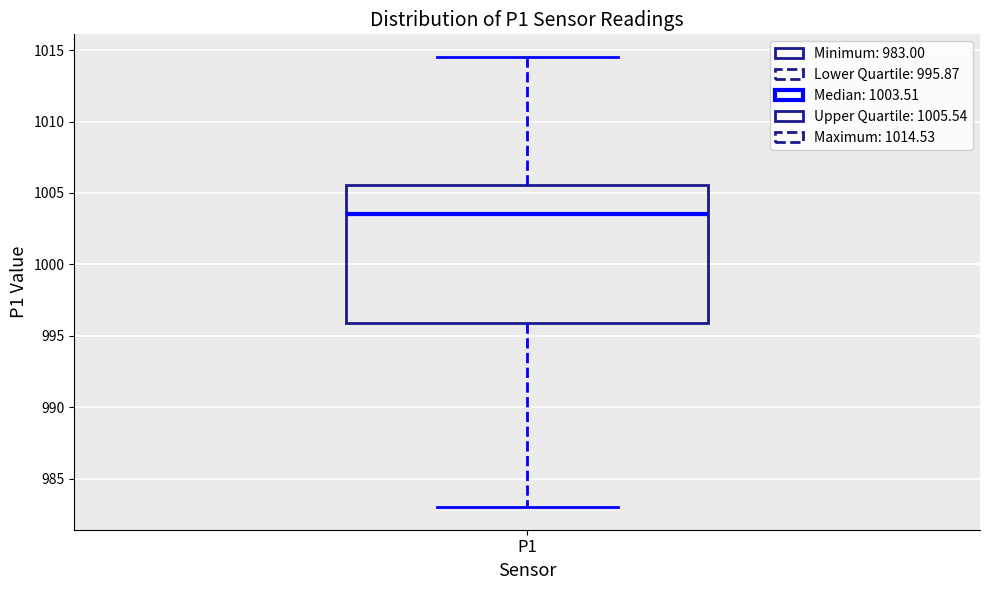

Transcribe this box plot: give where the median line is, the range the box spans, and where the two whiskers end, as read against the y-axis. The values are not printed on the chart, so give them approximately, as read against the axis.

median 1003.5, box 996.0 to 1005.5, whiskers 983.0 to 1014.5